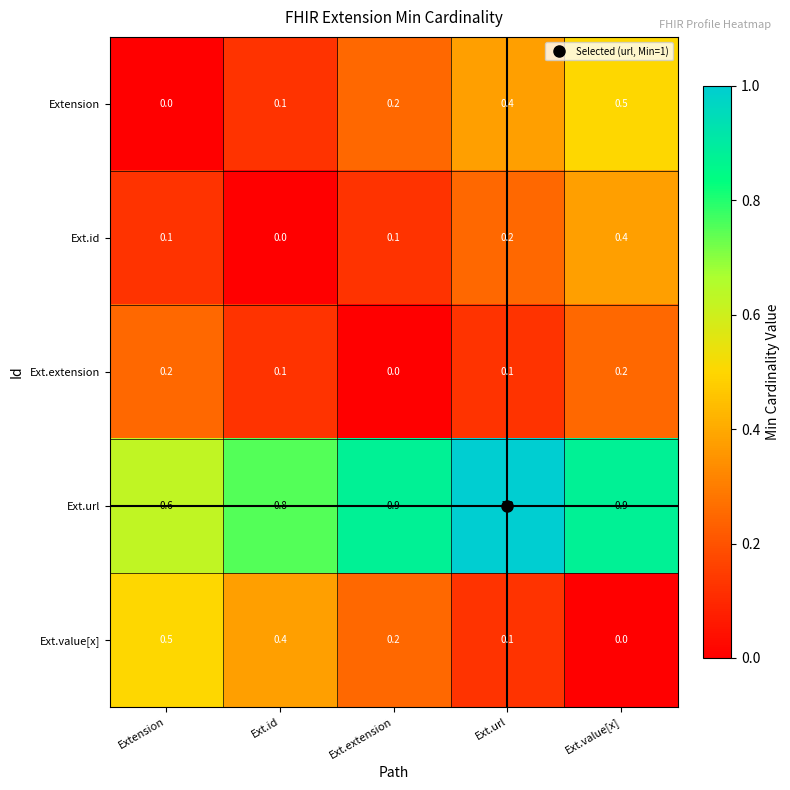

At which category is the sum across all series the highest?

Ext.value[x]